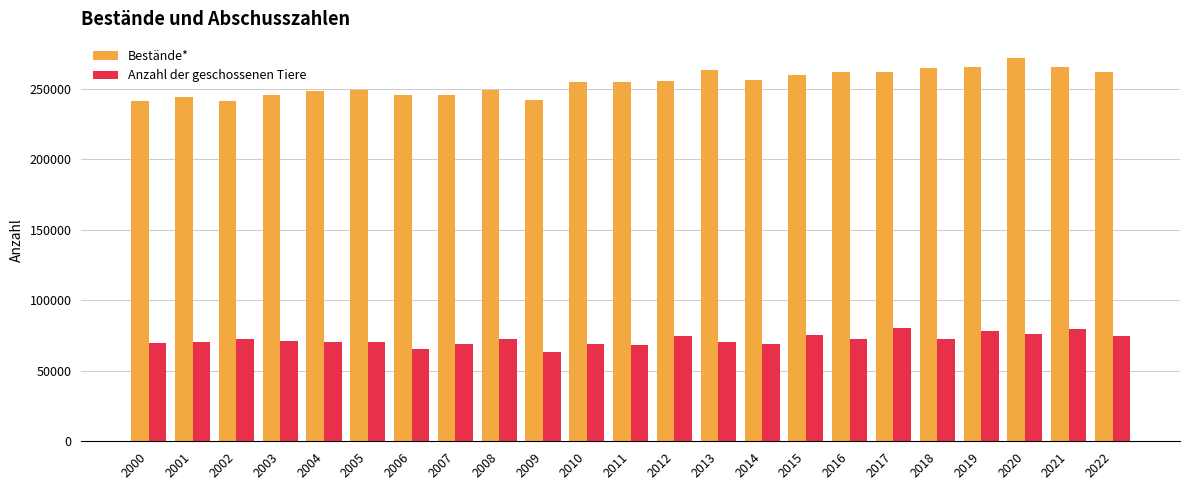

The value of Anzahl der geschossenen Tiere at 2001 is 70266. True or false?

True